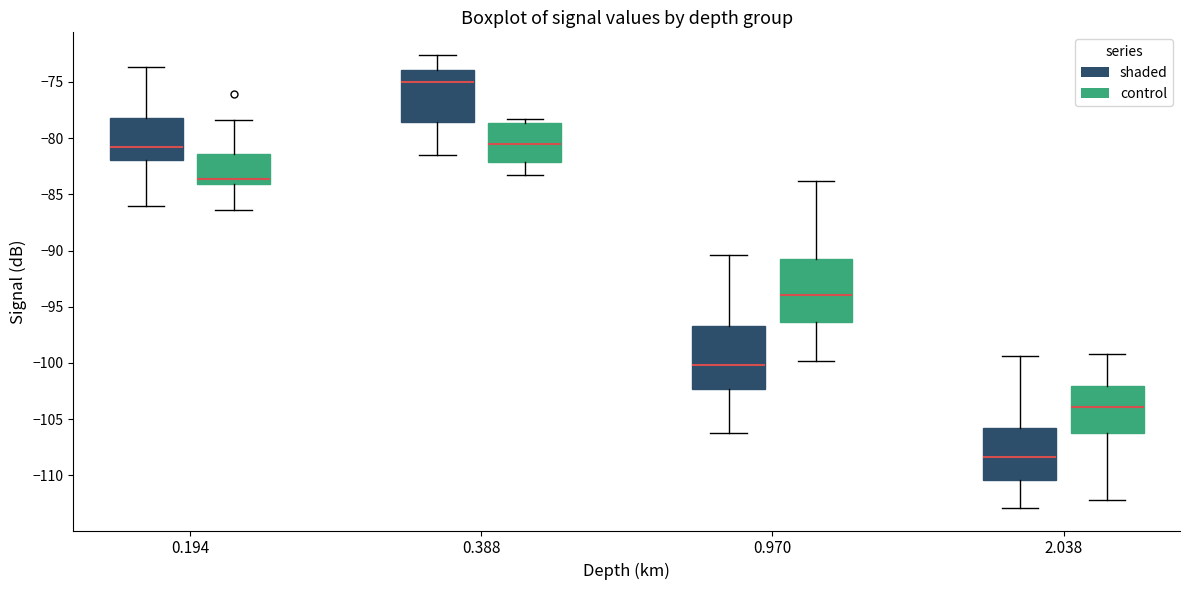

Which box has the highest median line?

0.388 (shaded)